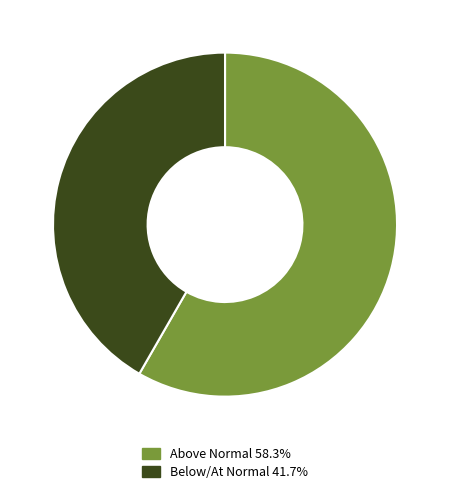

Is there a majority slice in this chart?

Yes